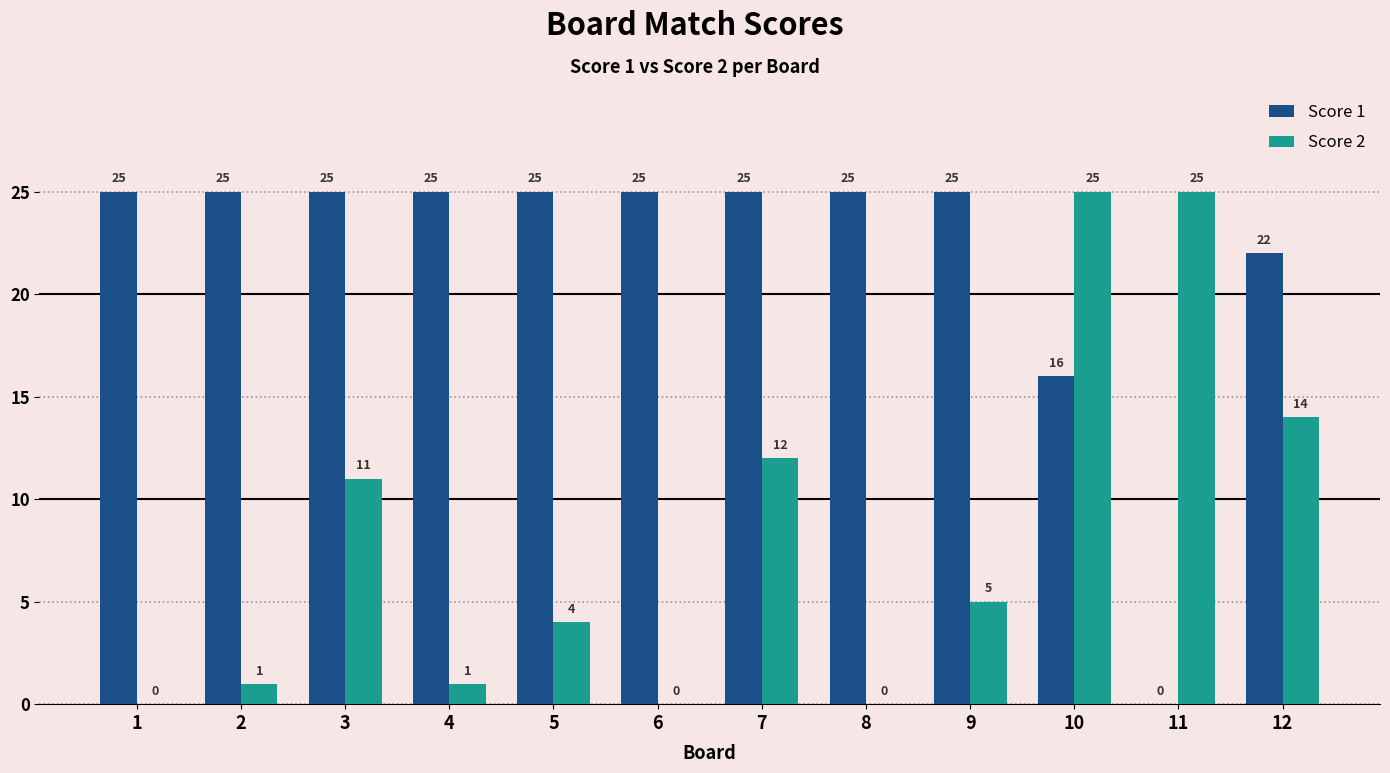

How many data points does each series have?

12